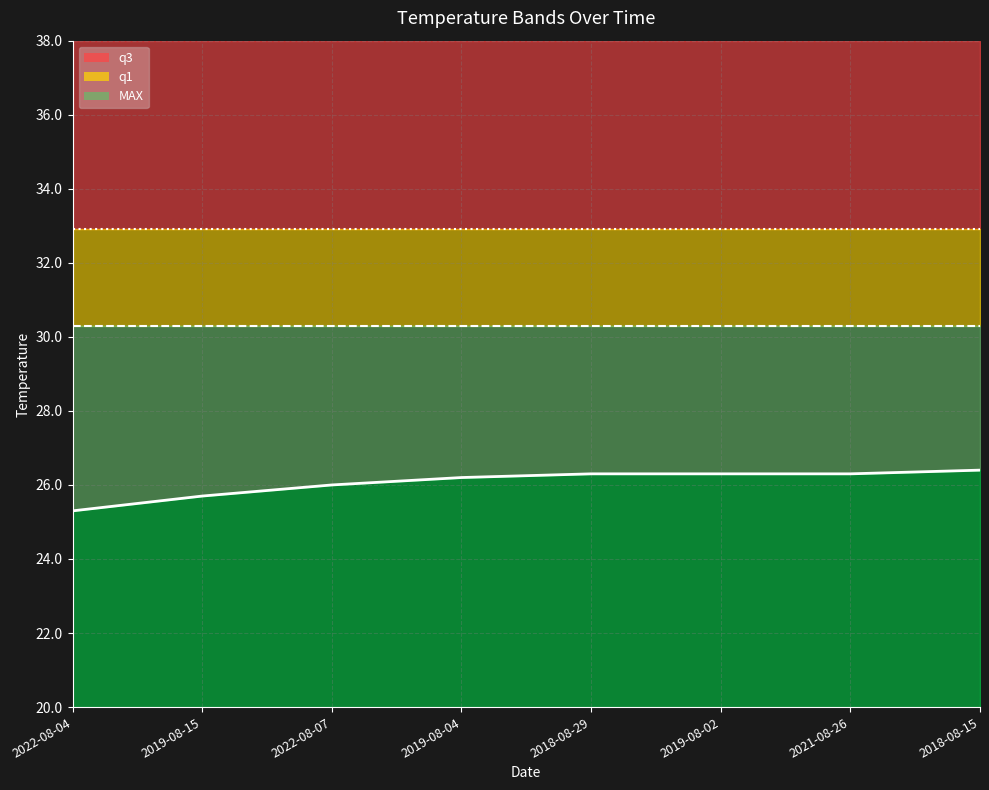

Where is q1 nearest to the value 30?

2022-08-04